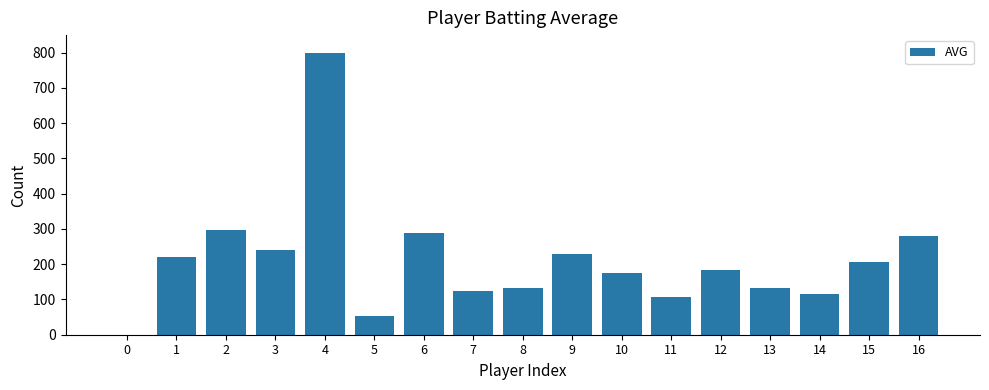

What is the change in value from 3 to 14?

-127.2